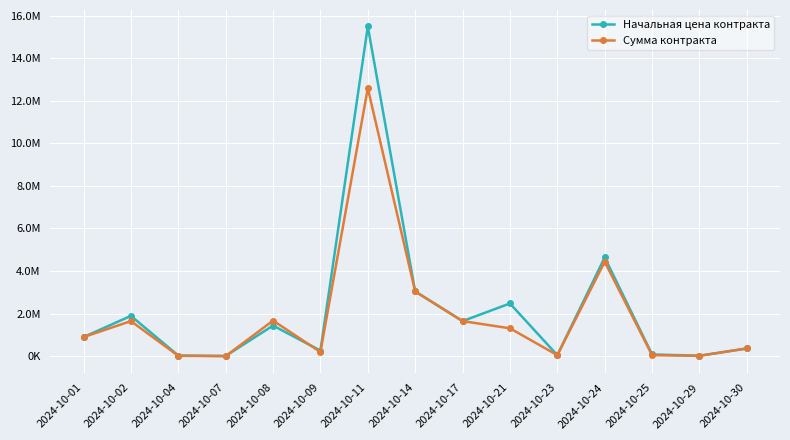

Rank the series at 2024-10-04 from highest to lowest value.

Начальная цена контракта, Сумма контракта